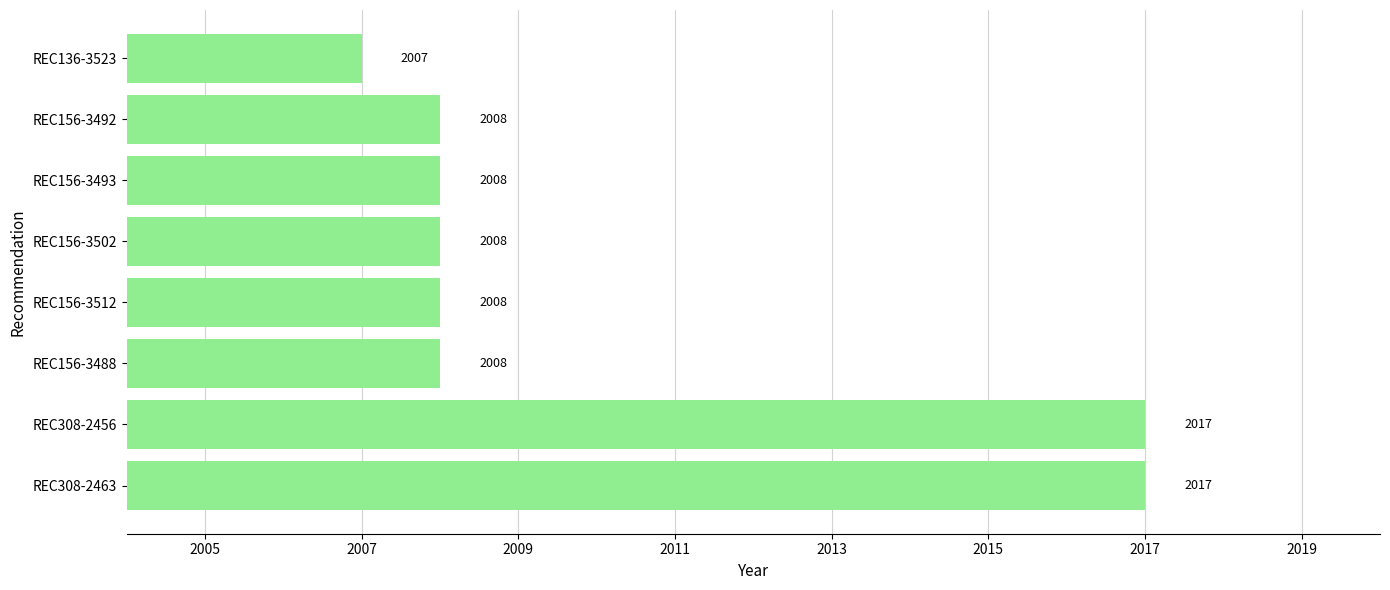

How many categories are shown in the chart?

8